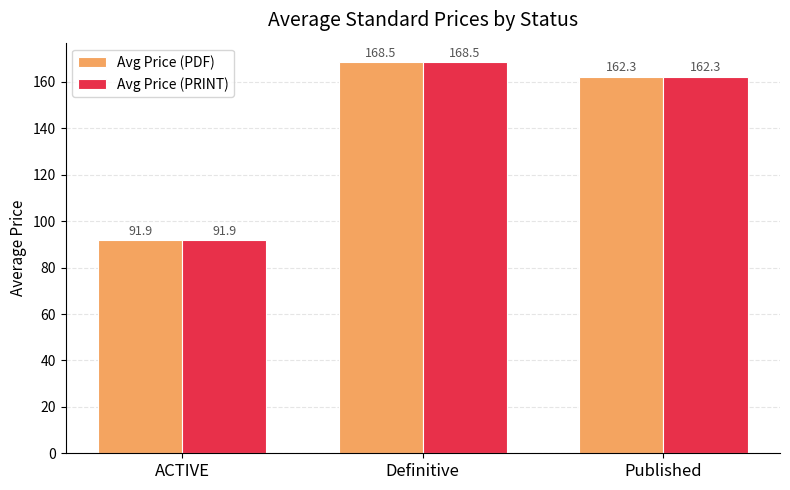

What is the average value of the Avg Price (PDF) series?

140.9